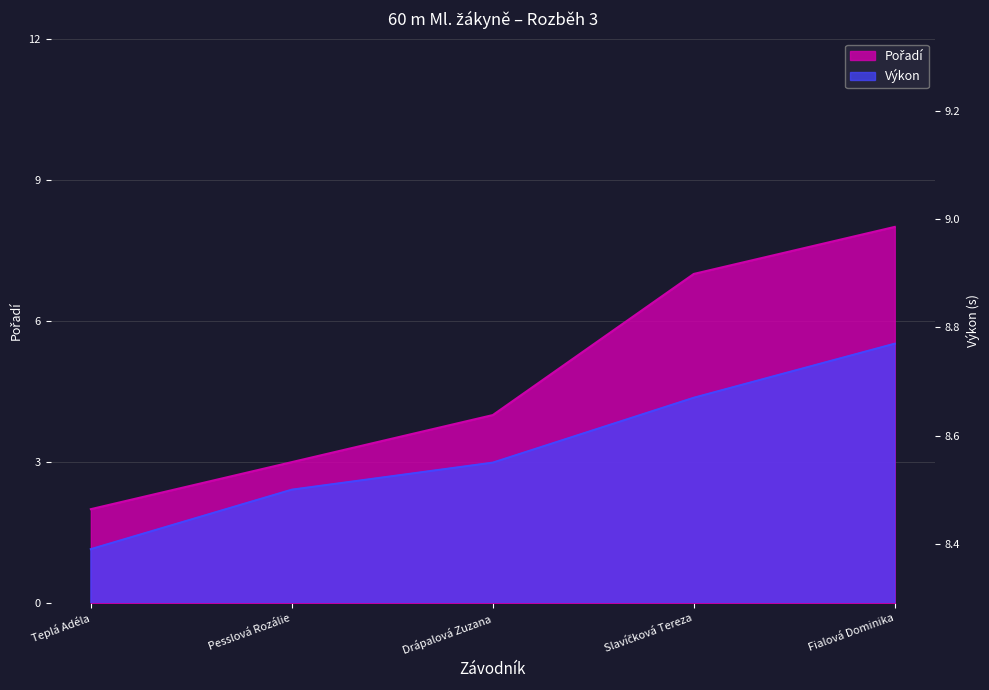

Rank the series at Pesslová Rozálie from lowest to highest value.

Pořadí, Výkon